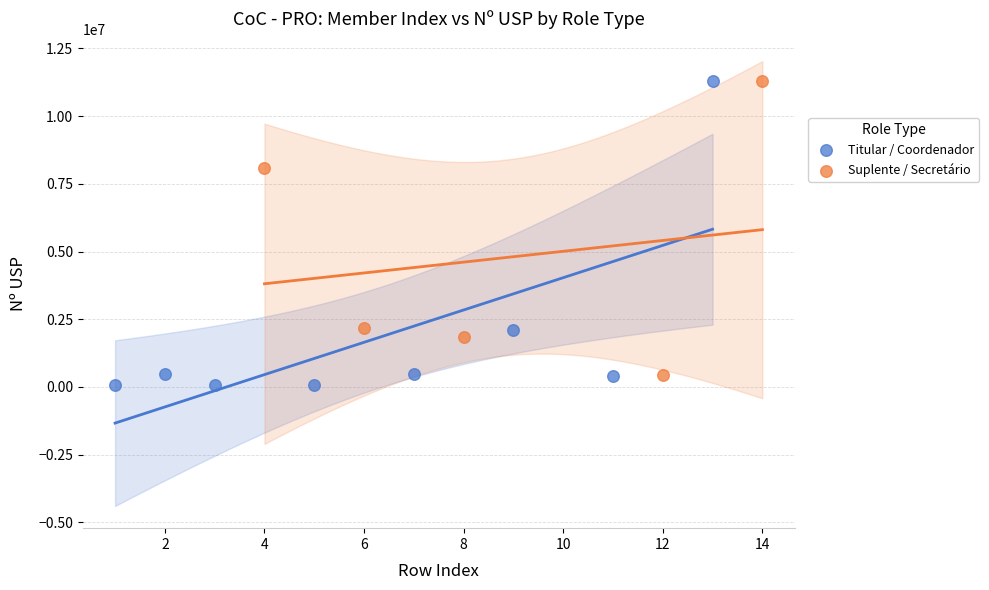

Which series contains the lowest Y value?

Titular / Coordenador